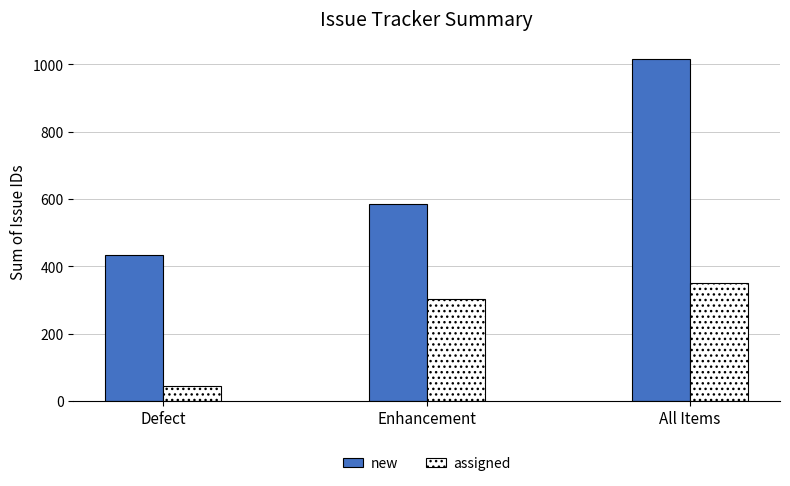

At which label is new closest to 724?

Enhancement